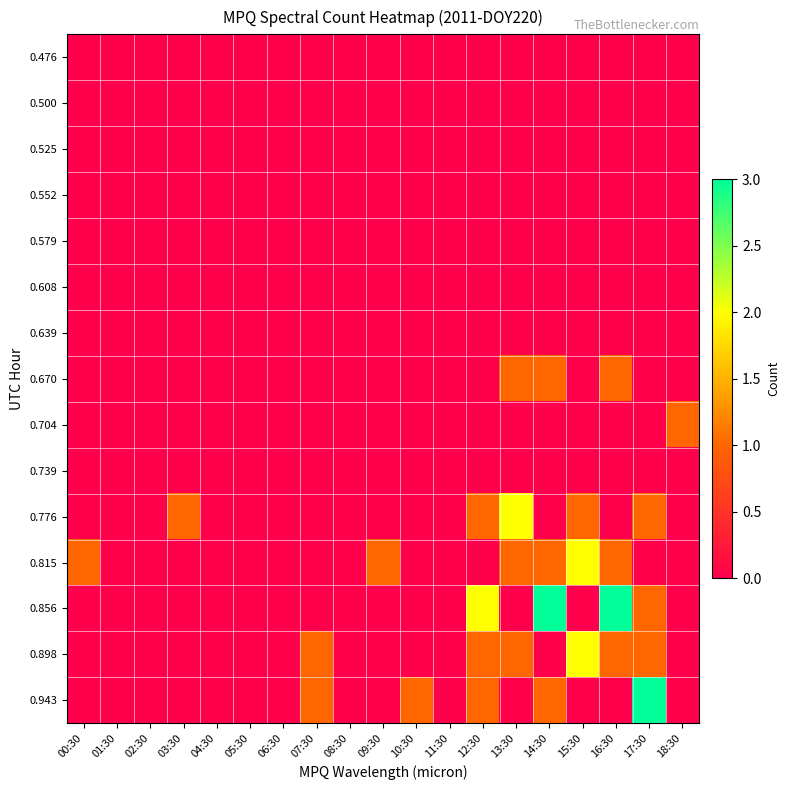

Count the number of categories in the chart.

19